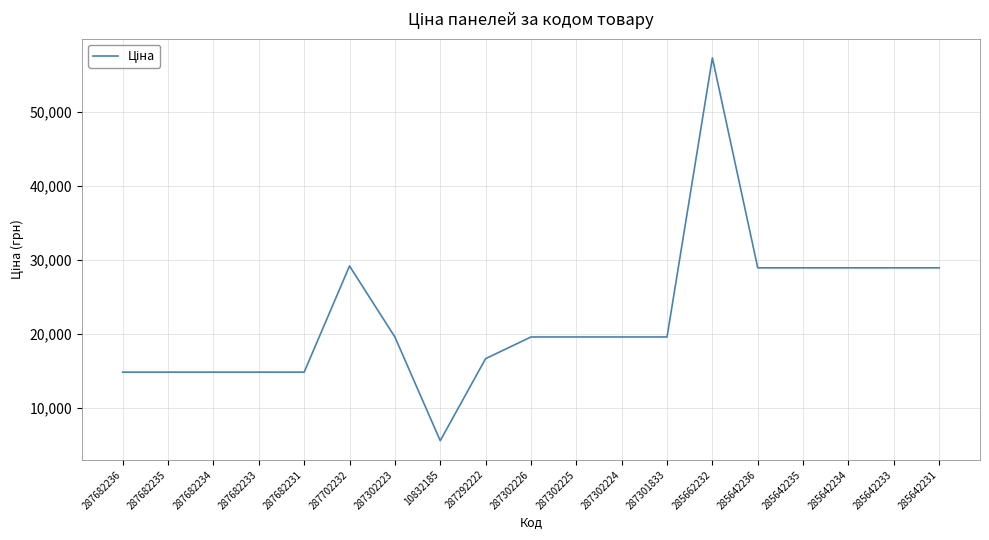

True or false: the data has more than 1 interior local peaks.

True